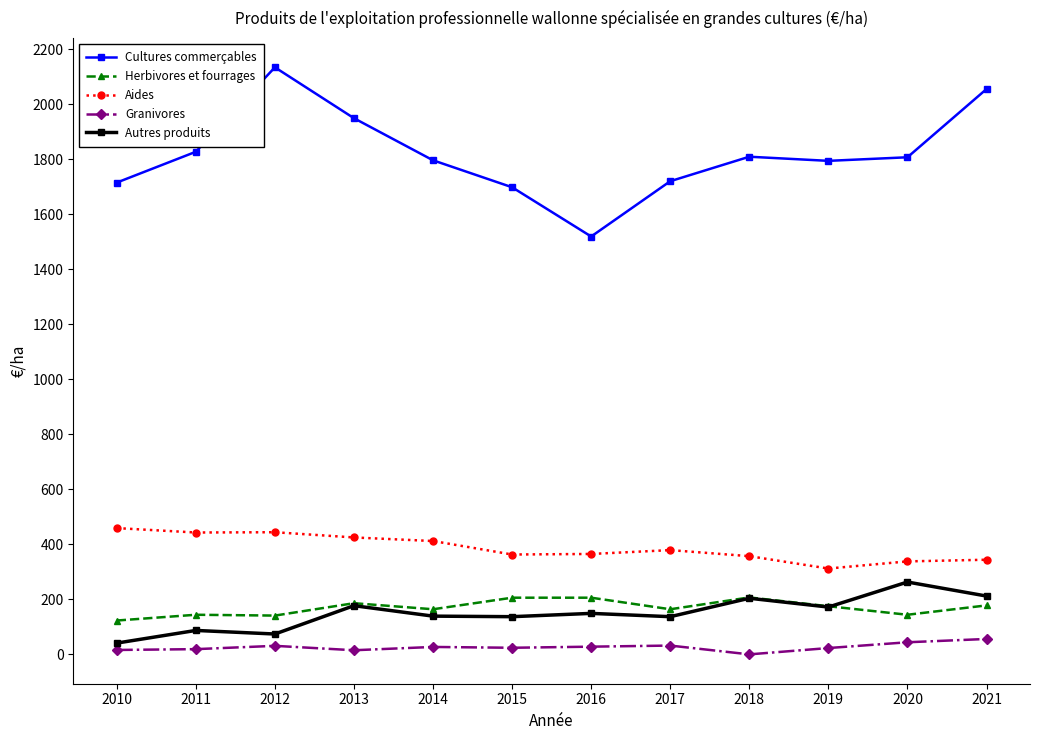

Read the Cultures commerçables value at 2017.

1720